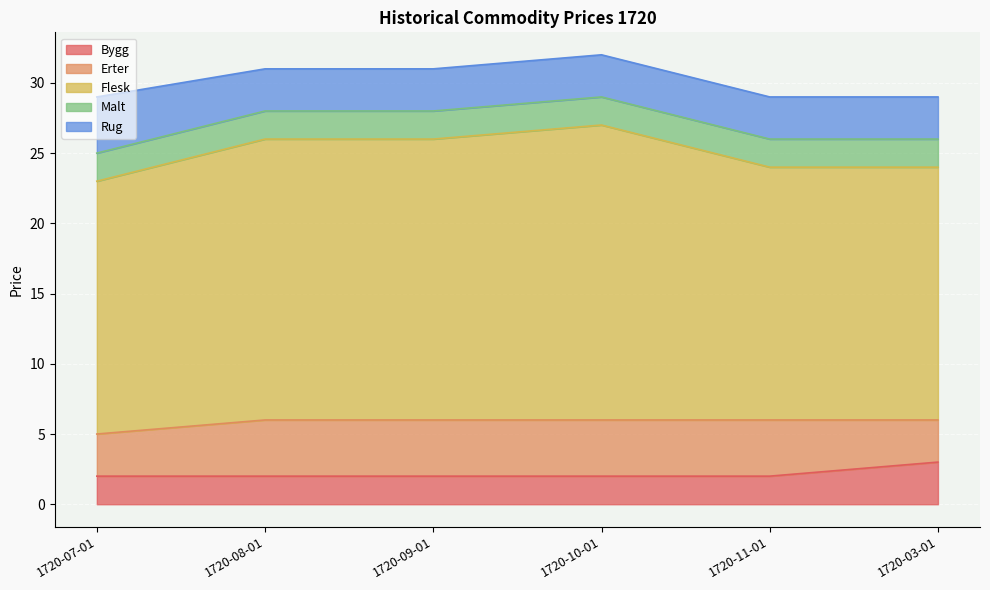

At which category is the sum across all series the highest?

1720-10-01